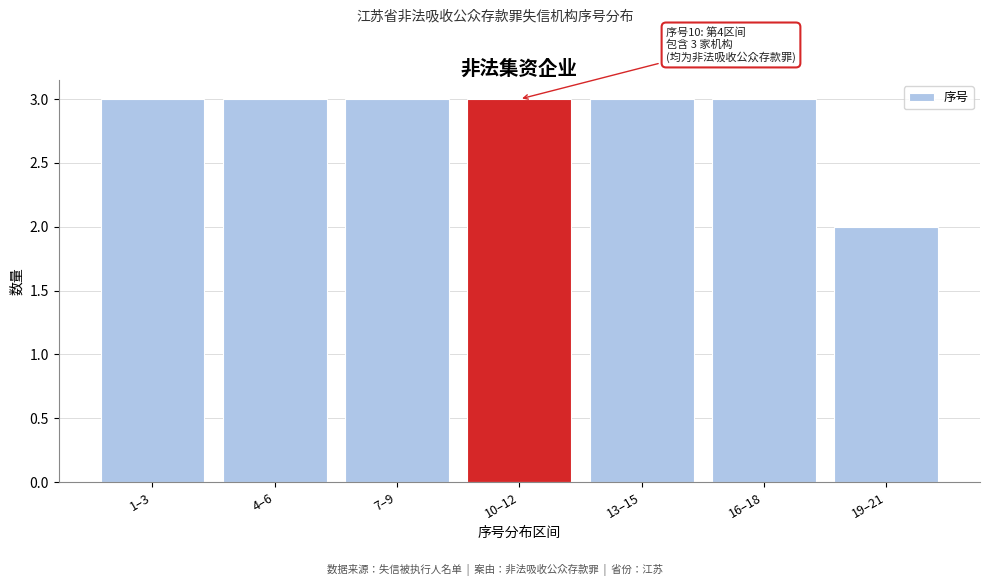

Reading left to right, what are all the values shown in this chart?

3	3	3	3	3	3	2